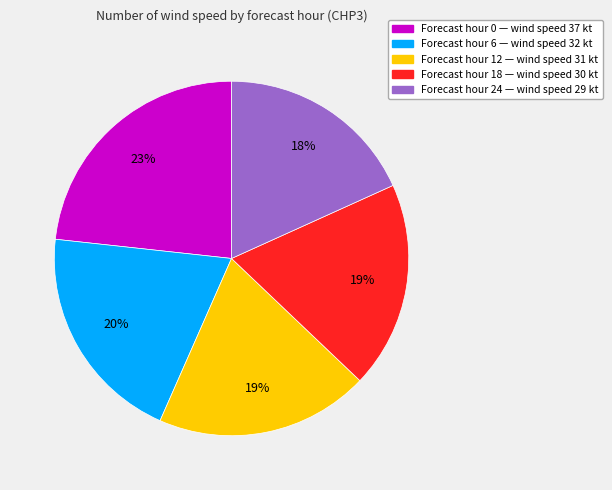

To the nearest percent, what is the difference between the largest and smallest slice percentages?

5%